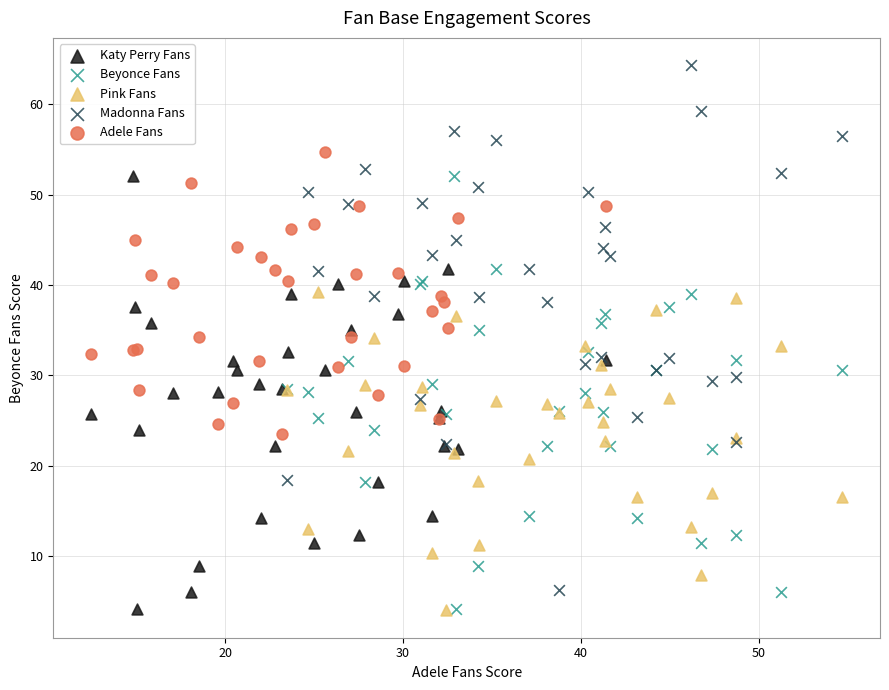

Which series contains the highest Y value?

Madonna Fans